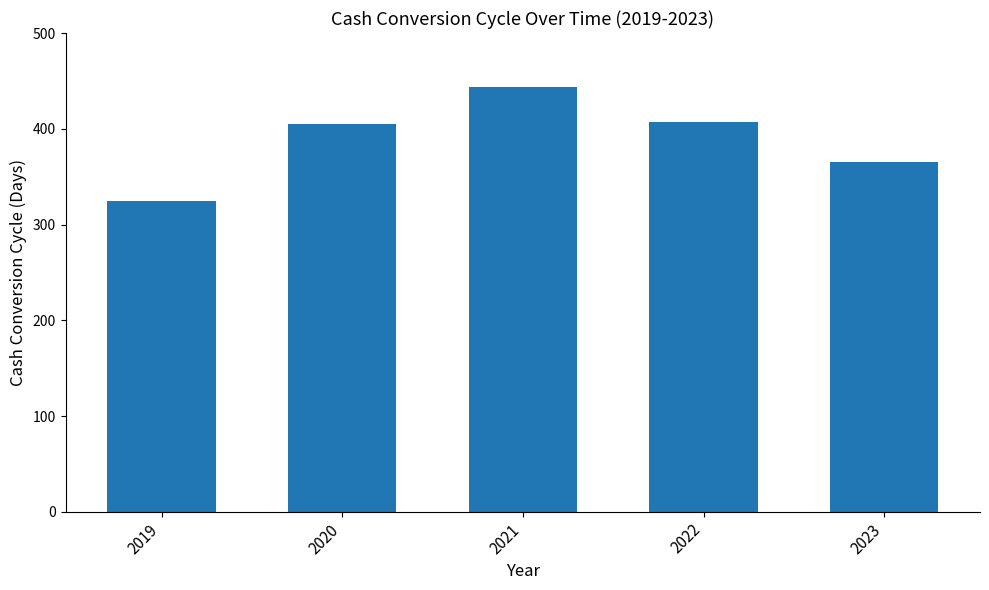

How many categories are shown in the chart?

5